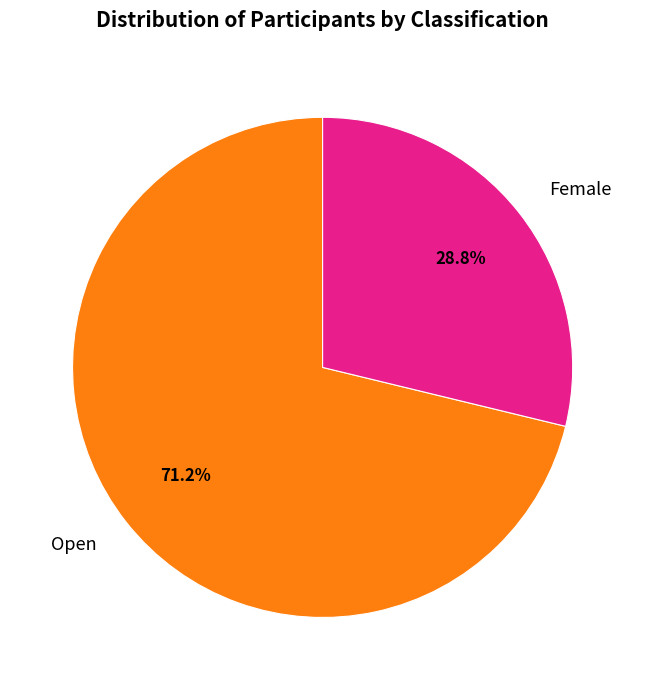

Which category accounts for the majority?

Open